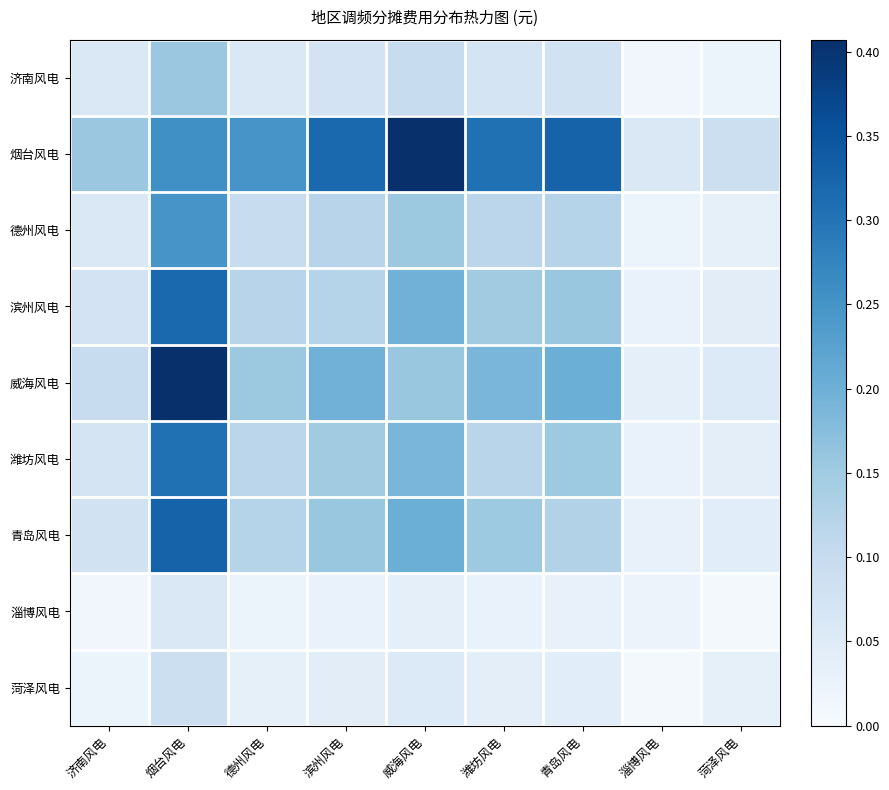

What is the difference between the highest and lowest values at 威海风电?

0.4